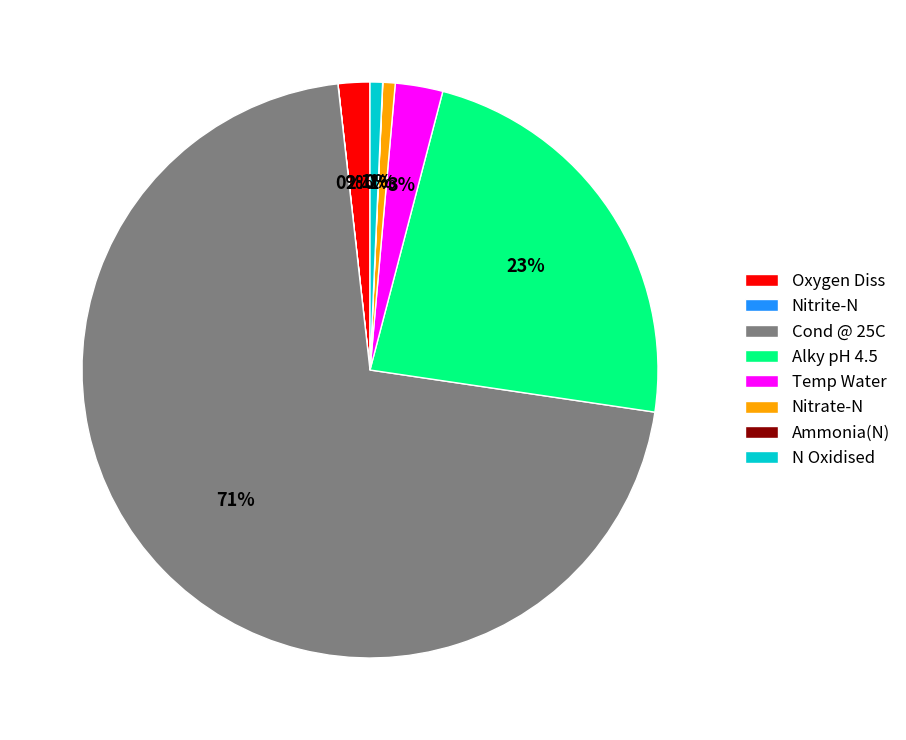

The Cond @ 25C slice represents 71% of the pie. True or false?

True